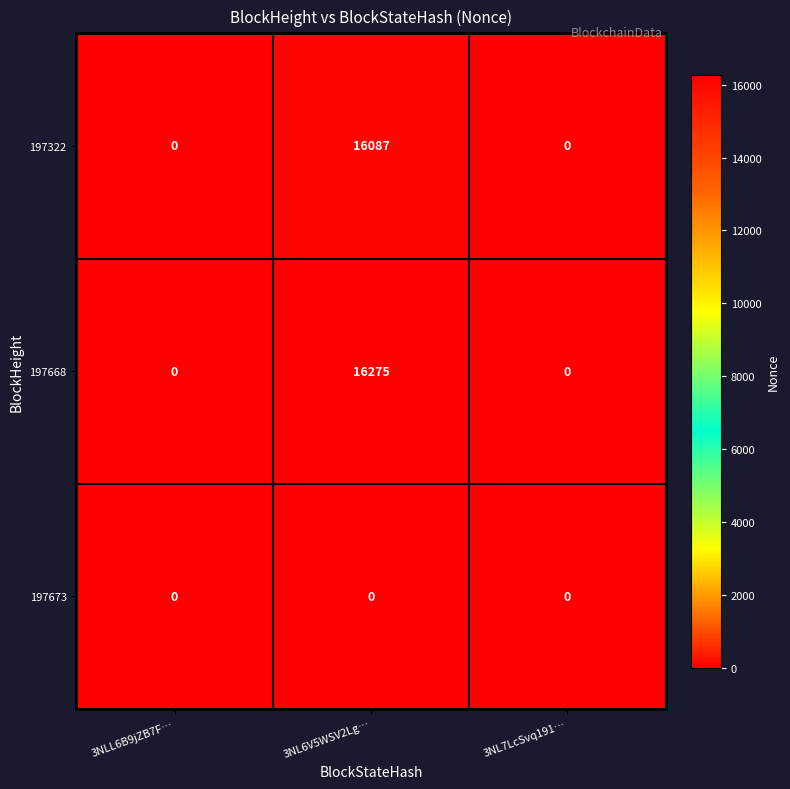

The 197673 series shows 0 at 3NLL6B9jZB7F…. True or false?

True